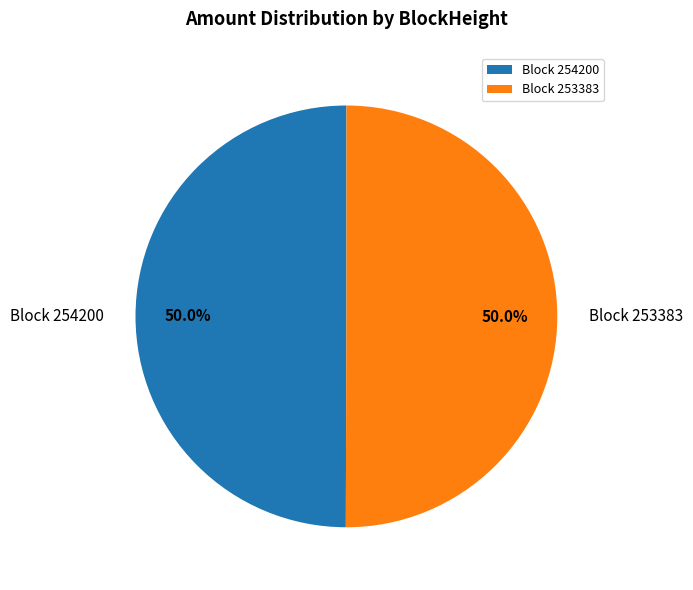

How many slices are in this pie chart?

2